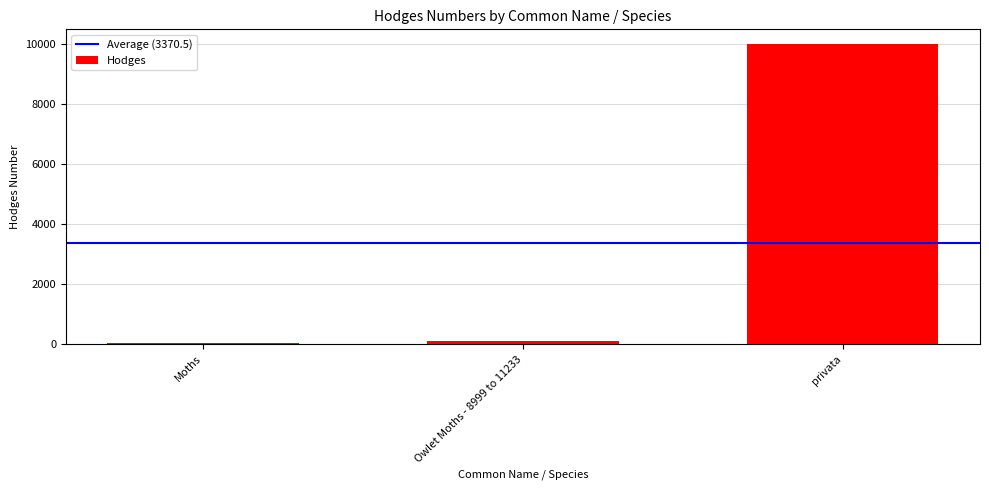

What is the change in value from Moths to privata?

+9960.0